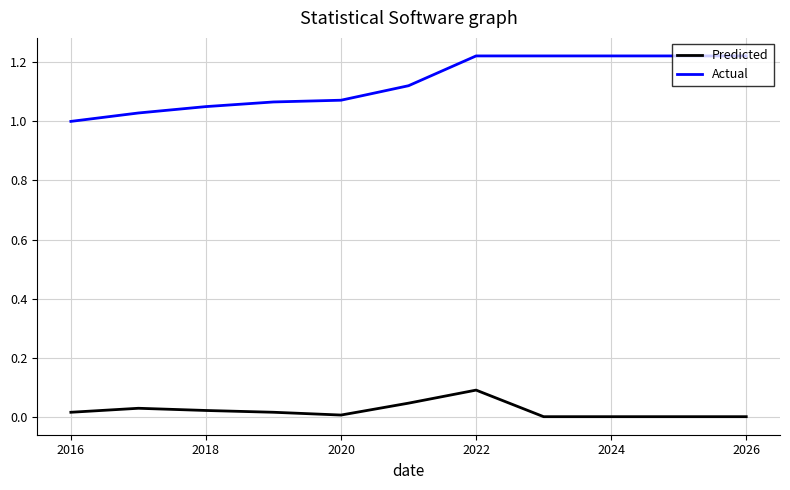

Which series has the largest total across all categories?

Actual